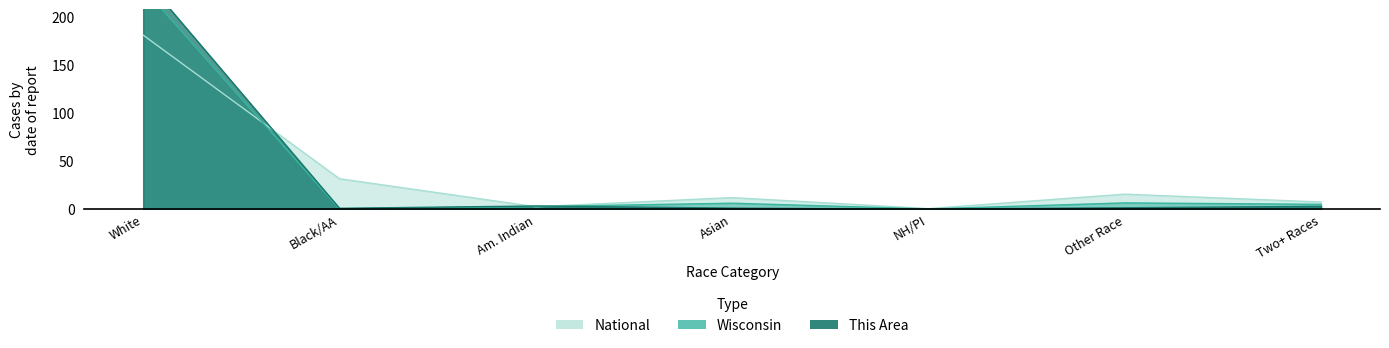

What is the sum of all National values?

250.0